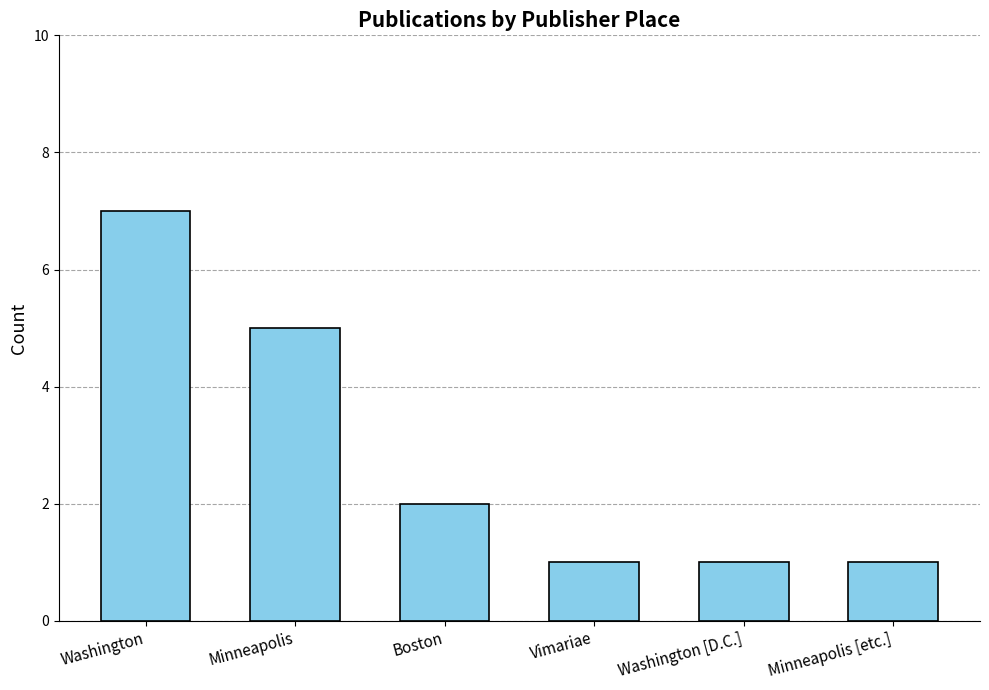

The value at Washington [D.C.] is 1. True or false?

True